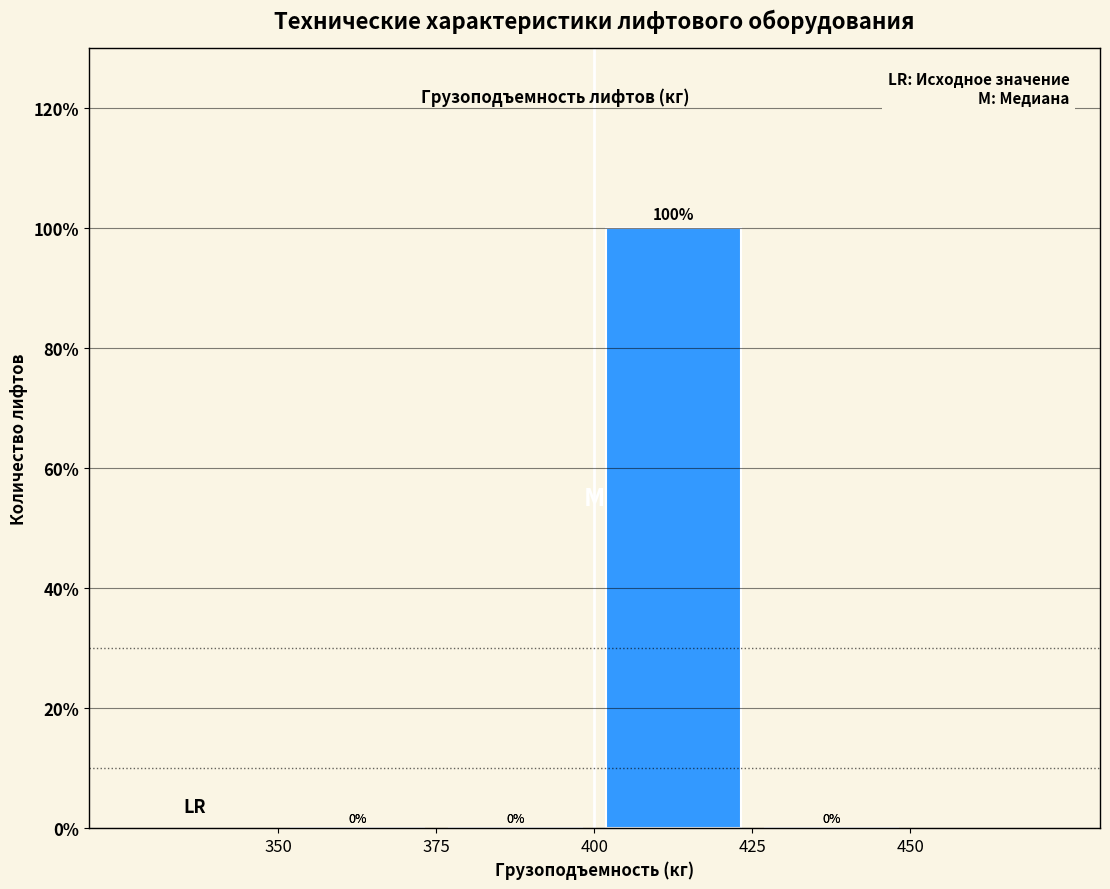

Reading left to right, transcribe this chart: for each bar, give the range it covers on the x-axis and its height.

350 to 375: 0
375 to 400: 0
400 to 425: 100
425 to 450: 0